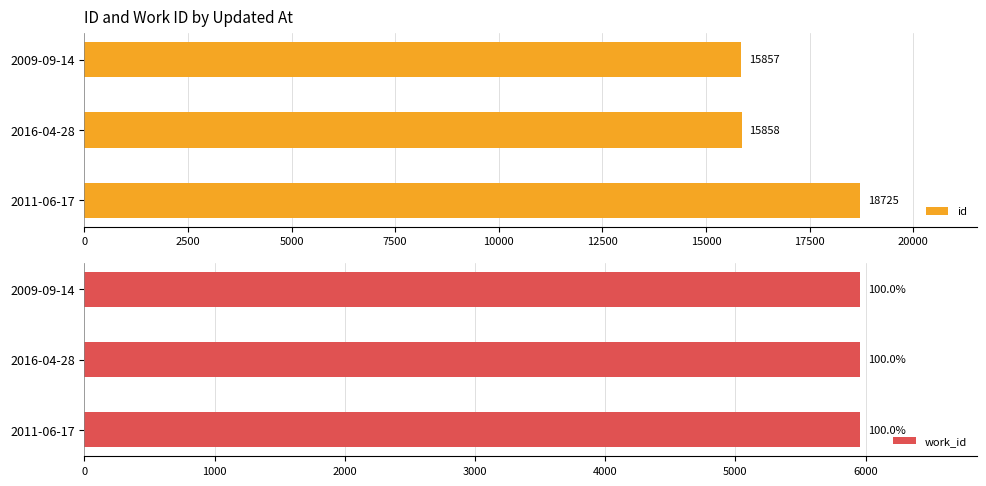

Is it true that id equals 20700 at 2016-04-28?

False